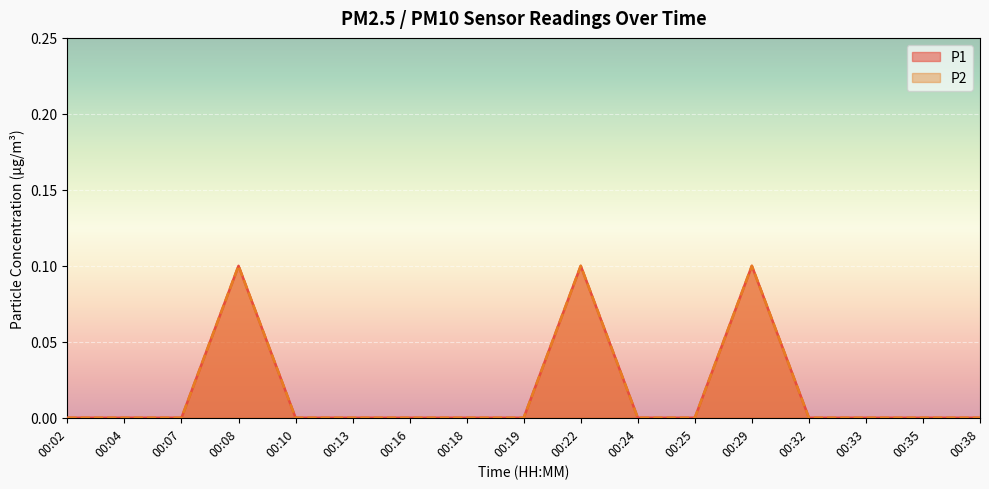

How many values in P2 are above zero?

3